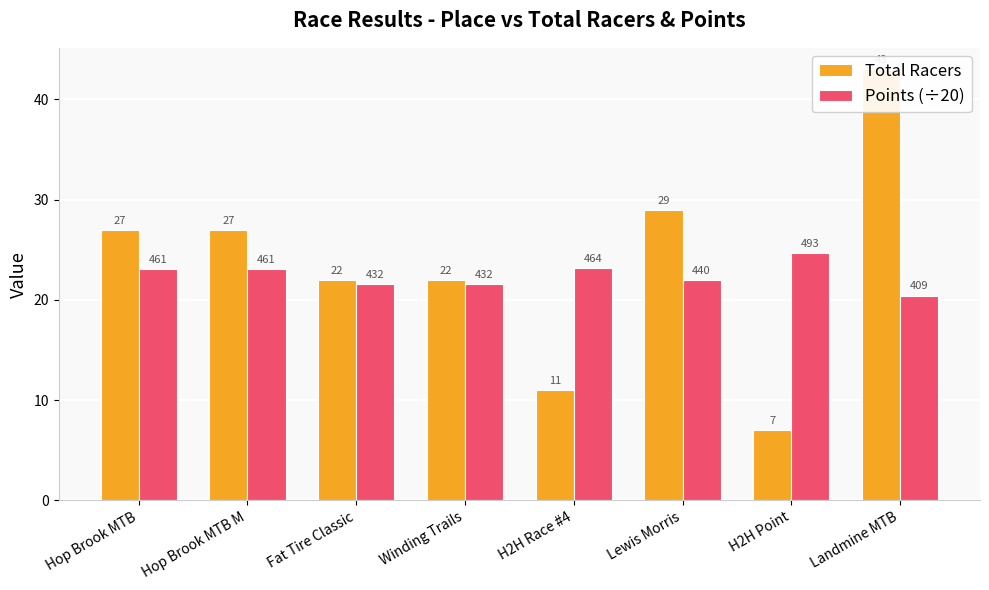

What is the label of the 3rd bar from the left?

Fat Tire Classic